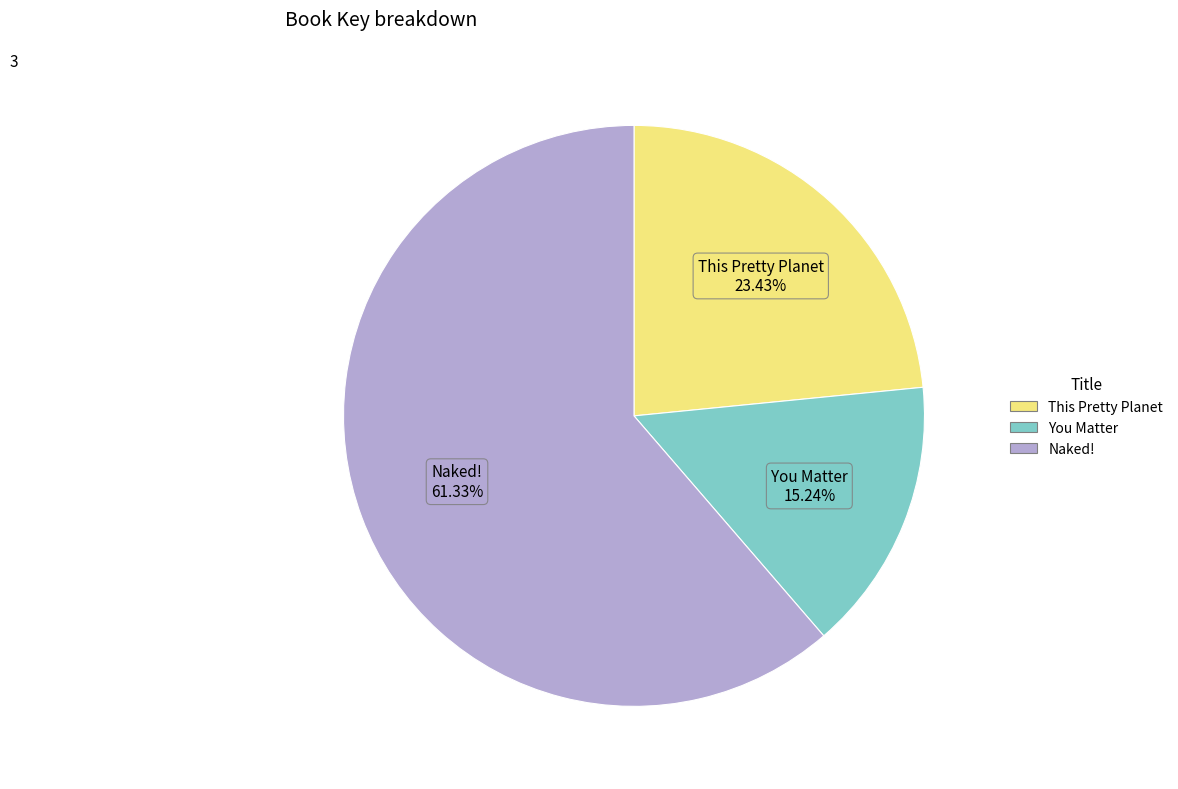

To the nearest percent, what portion does Naked! represent?

61%